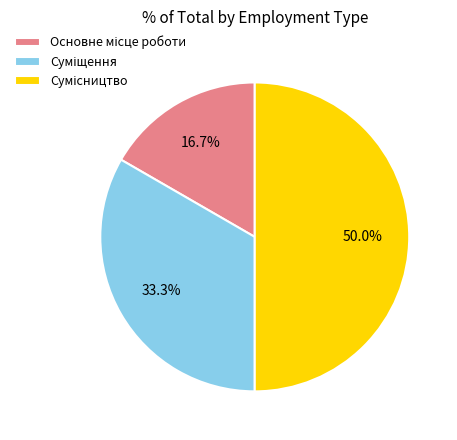

How many slices are in this pie chart?

3